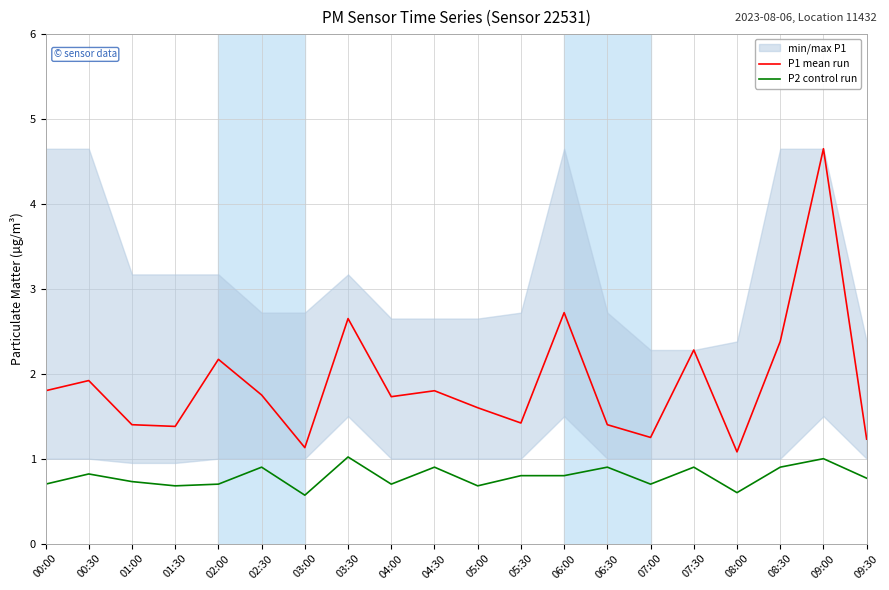

What is the label of the 20th point from the right?

00:00